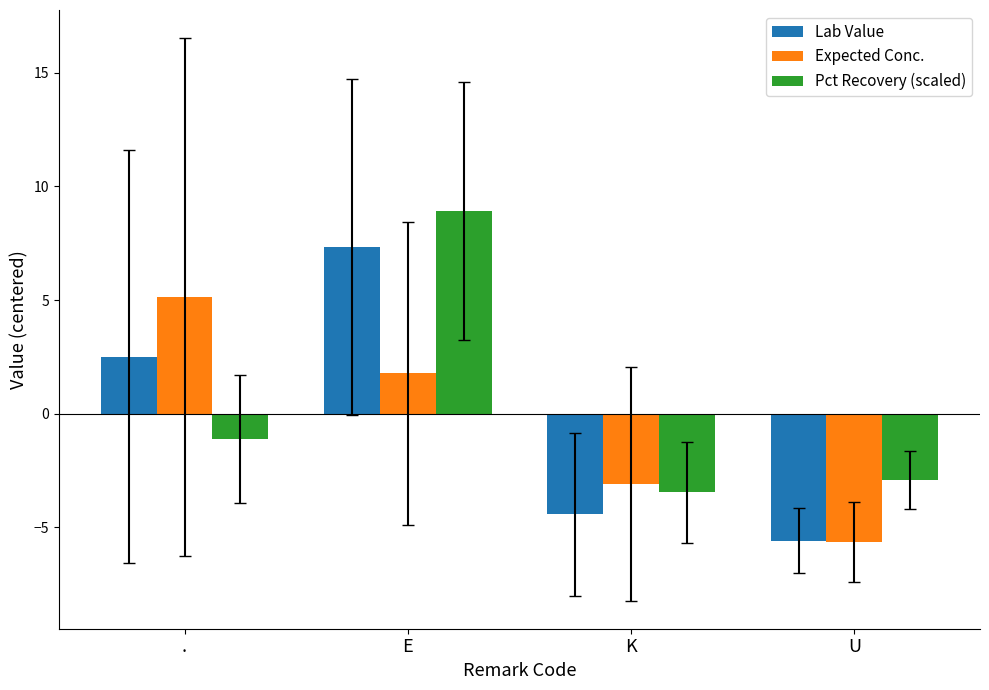

Where is Lab Value nearest to the value 0?

.